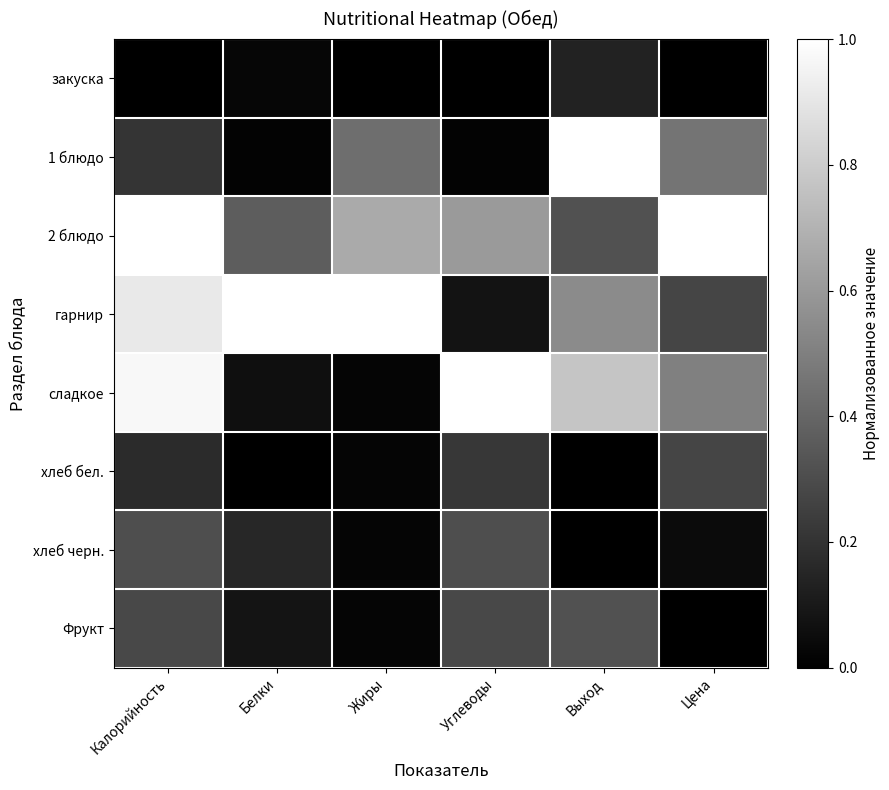

Between Белки and Углеводы, which series saw the biggest shift?

сладкое